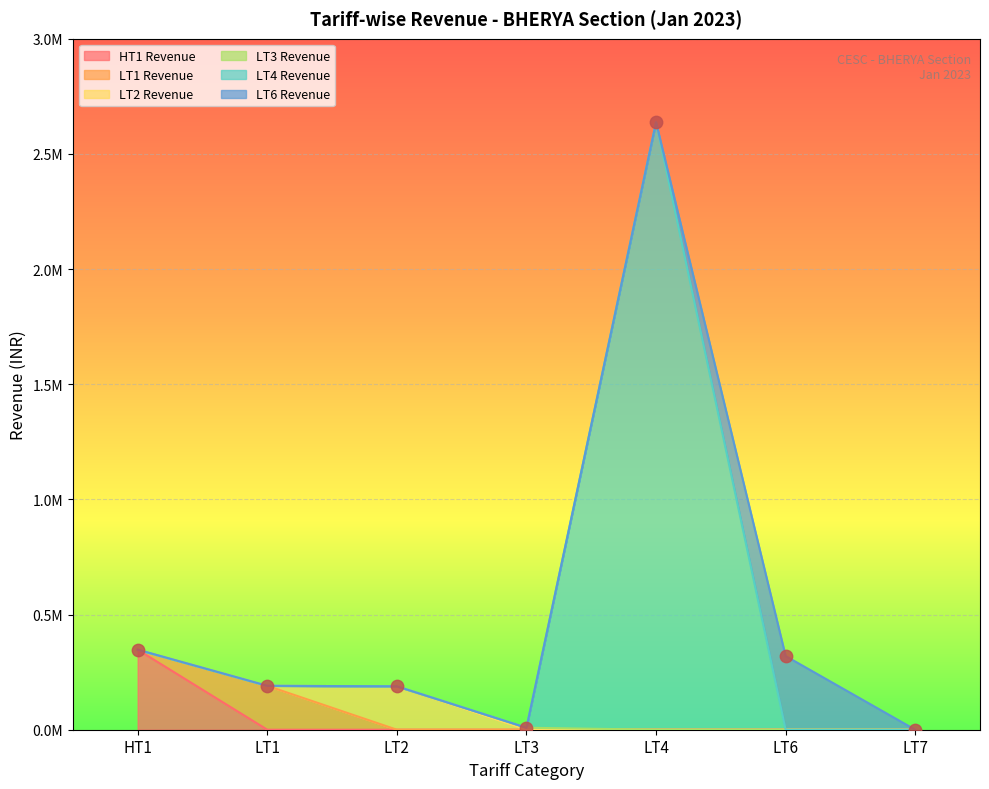

What are all the series names shown in the legend?

HT1 Revenue, LT1 Revenue, LT2 Revenue, LT3 Revenue, LT4 Revenue, LT6 Revenue